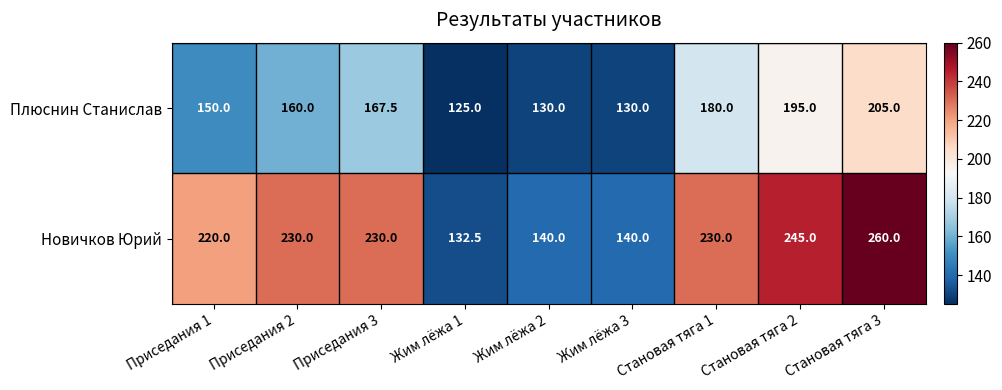

Which series has the largest range (max minus min)?

Новичков Юрий